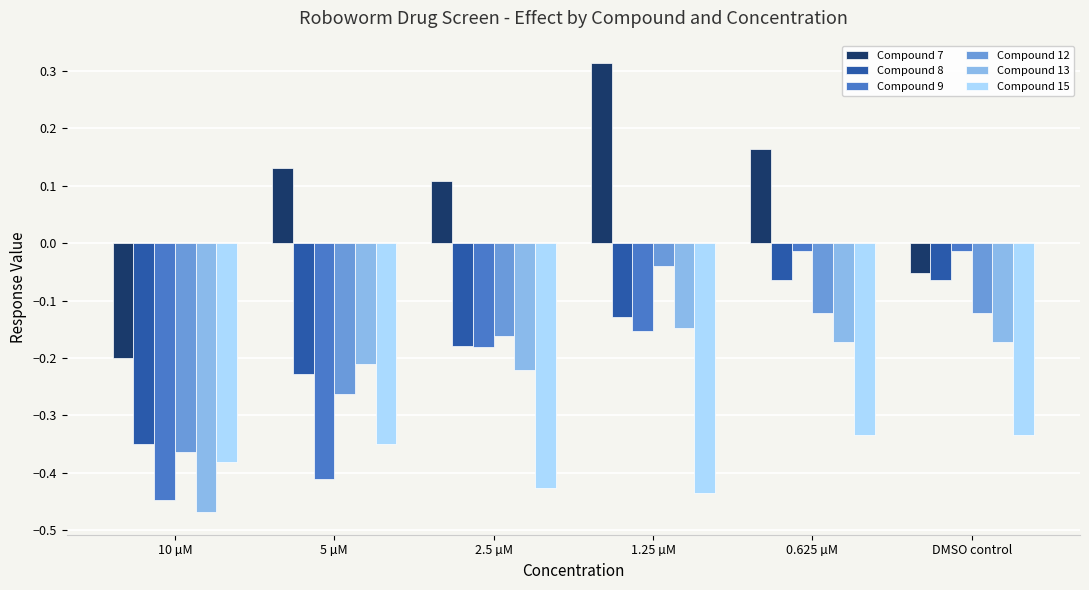

What is the difference between the Compound 9 values at DMSO control and 10 µM?

0.4